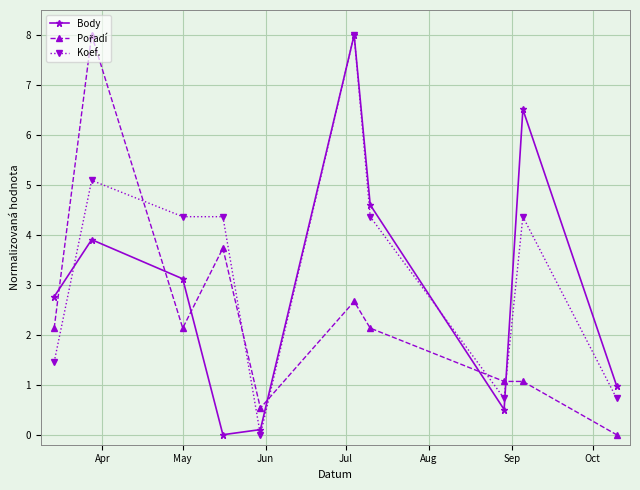

What is the value of the Koef. point at the 9th from the left?

4.4